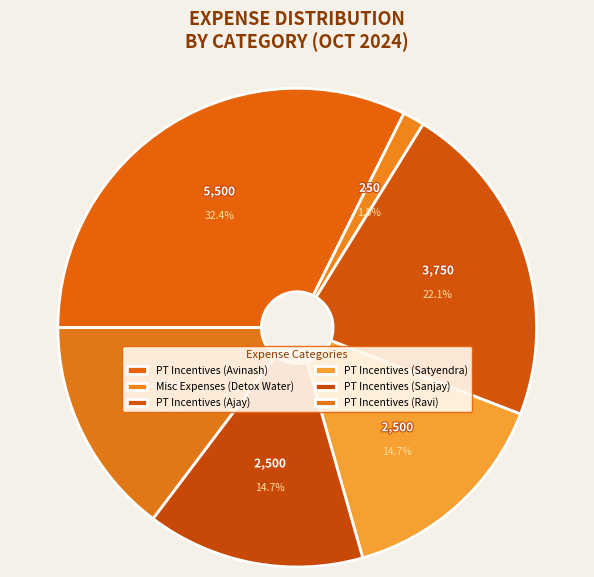

What is the smallest slice in the pie chart?

Misc Expenses (Detox Water)